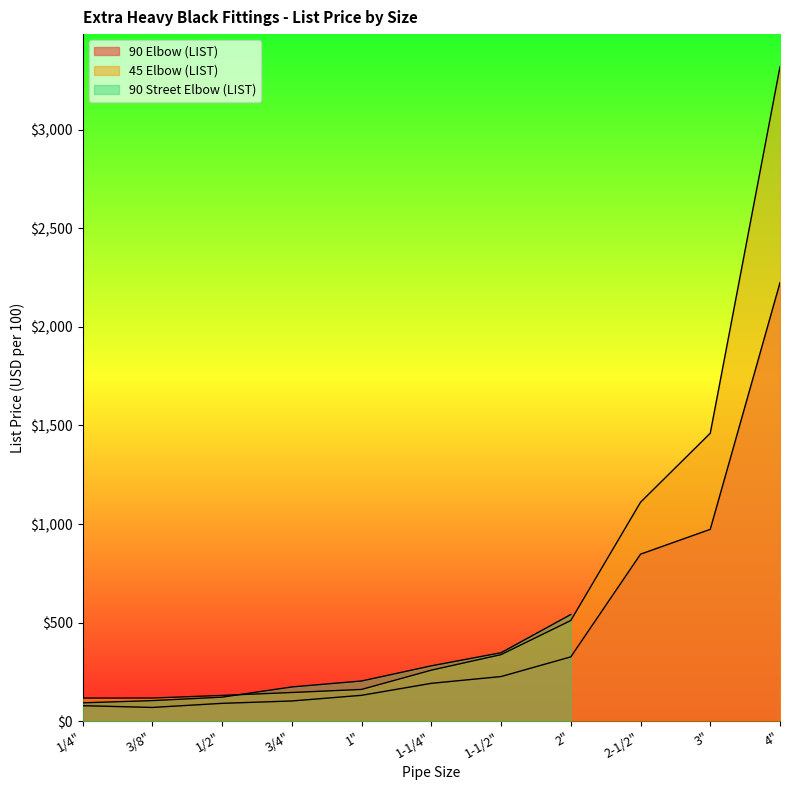

What is the difference between the second highest and second lowest values in the 90 Elbow (LIST) series?

894.0